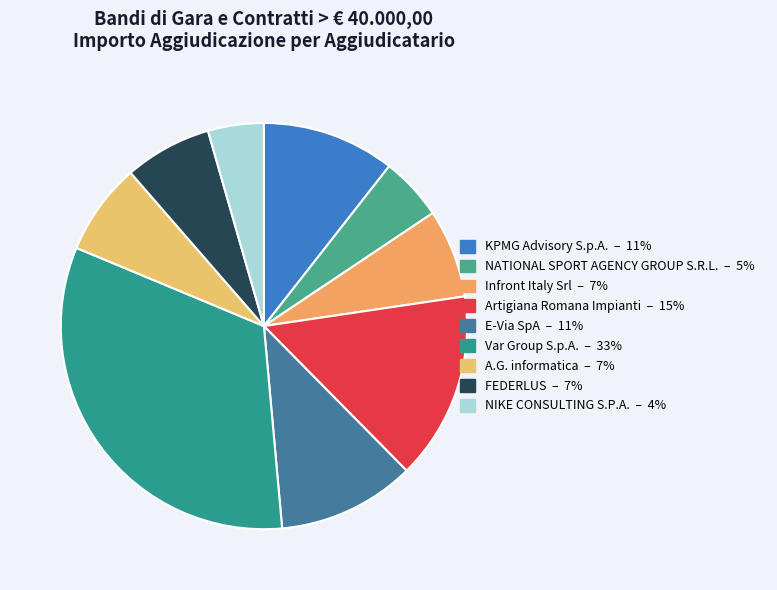

Does E-Via SpA account for over 50% of the chart?

No